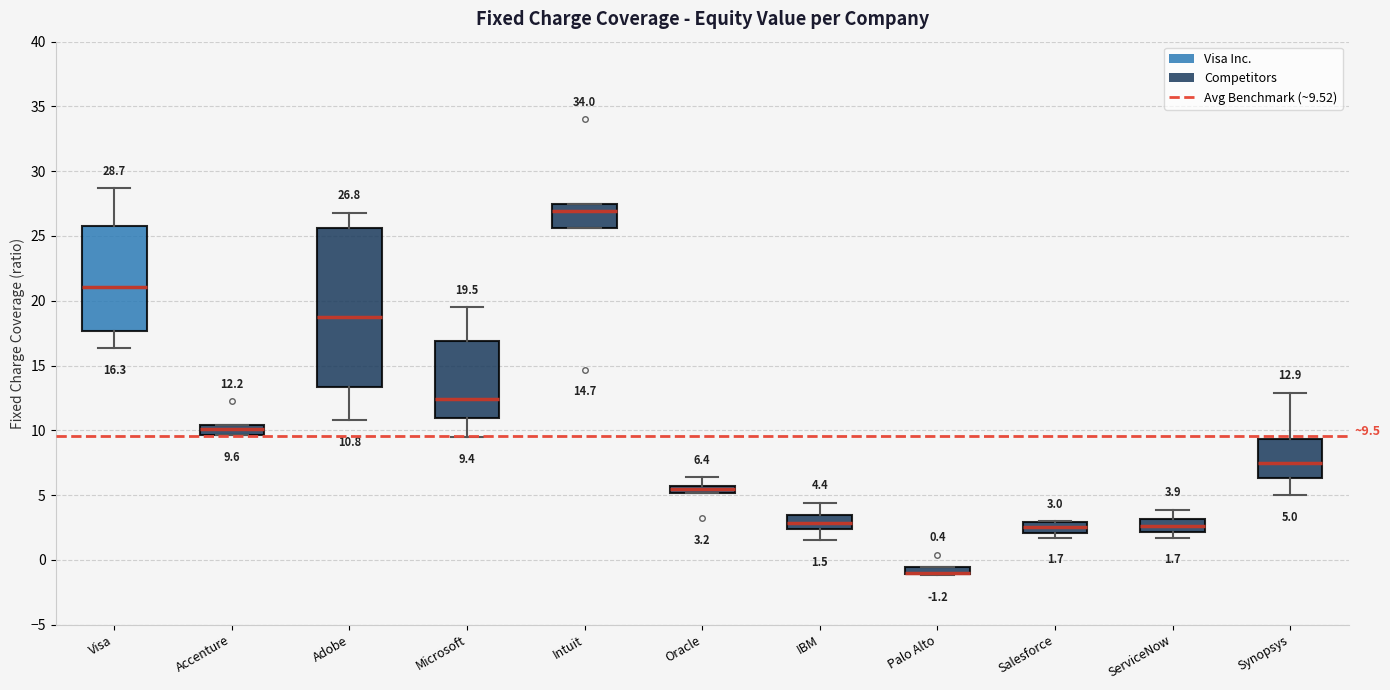

Which box is the tallest, from its lower edge to its upper edge?

Adobe